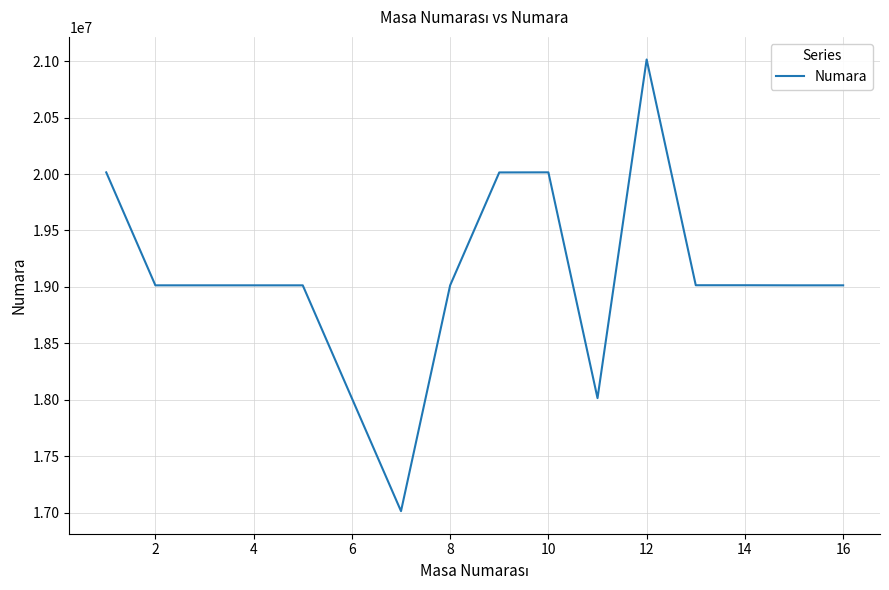

What is the greatest value displayed?

21014602